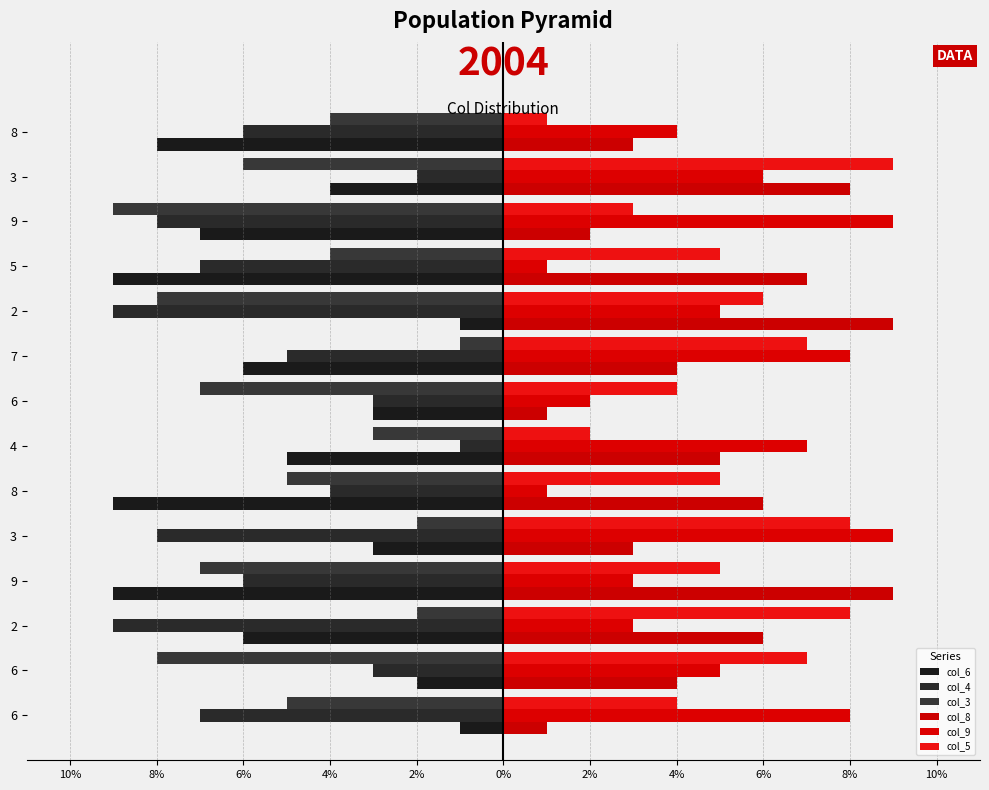

Are the bars horizontal?

Yes